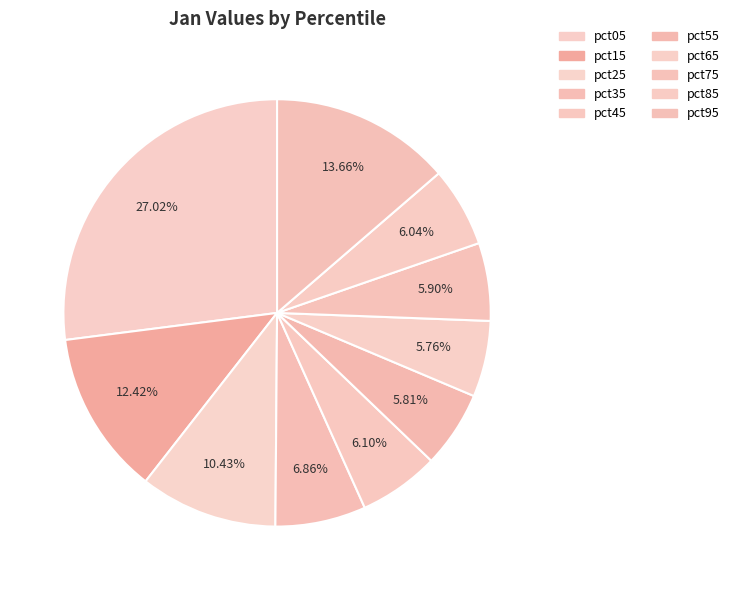

Is pct15 the majority of the pie?

No